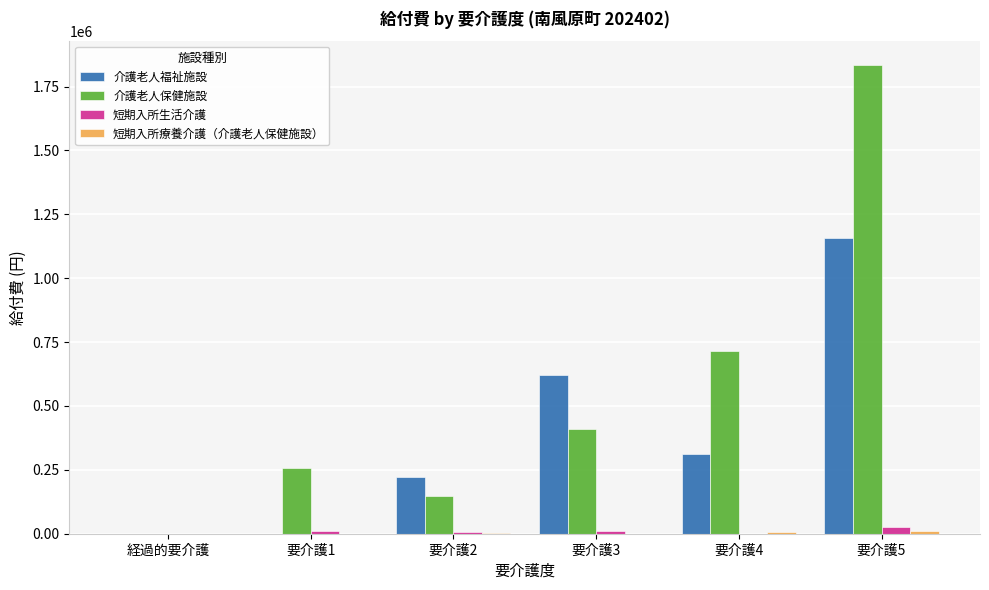

What is the greatest value displayed?

1835660